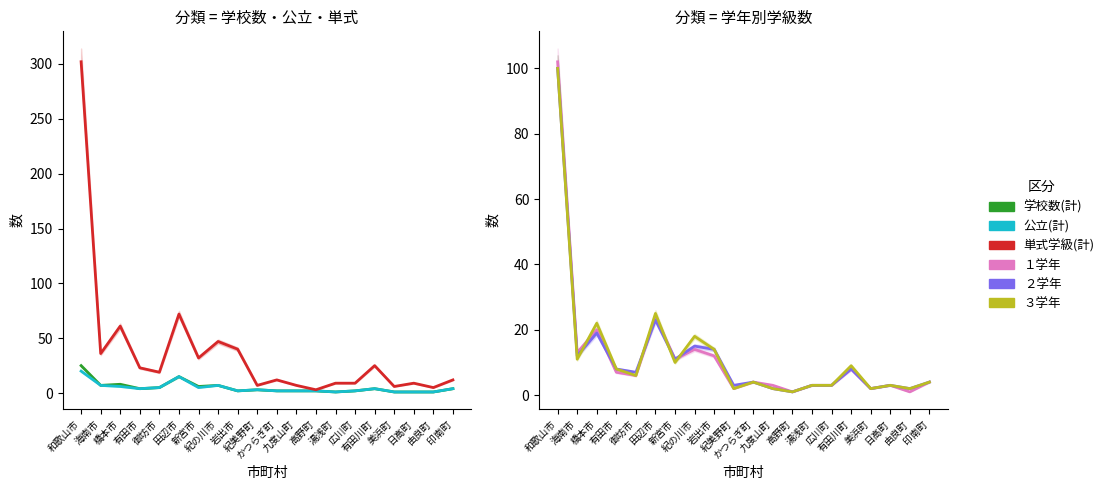

Reading right to left, list all the values displayed in this chart.

学校数(計): 4	1	1	1	4	2	1	2	2	2	3	2	7	6	15	5	4	8	7	25
公立(計): 4	1	1	1	4	2	1	2	2	2	3	2	7	5	15	5	4	6	7	20
単式学級(計): 12	5	9	6	25	9	9	3	7	12	7	40	47	32	72	19	23	61	36	302
１学年: 4	1	3	2	8	3	3	1	3	4	2	12	14	11	24	6	7	20	13	102
２学年: 4	2	3	2	8	3	3	1	2	4	3	14	15	11	23	7	8	19	12	100
３学年: 4	2	3	2	9	3	3	1	2	4	2	14	18	10	25	6	8	22	11	100